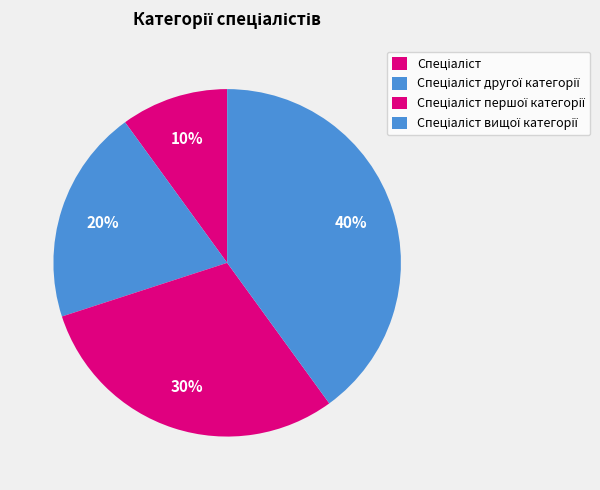

Which slice is the largest?

Спеціаліст вищої категорії